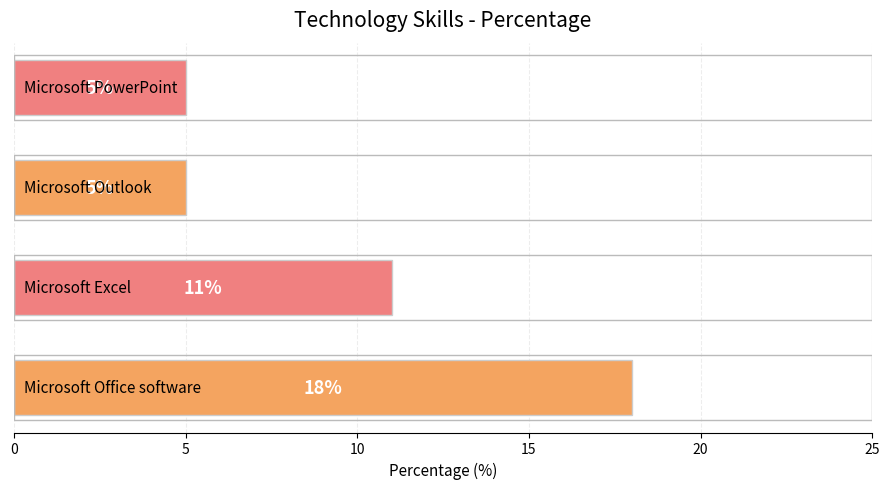

Reading top to bottom, transcribe all the data shown in this chart.

5	5	11	18